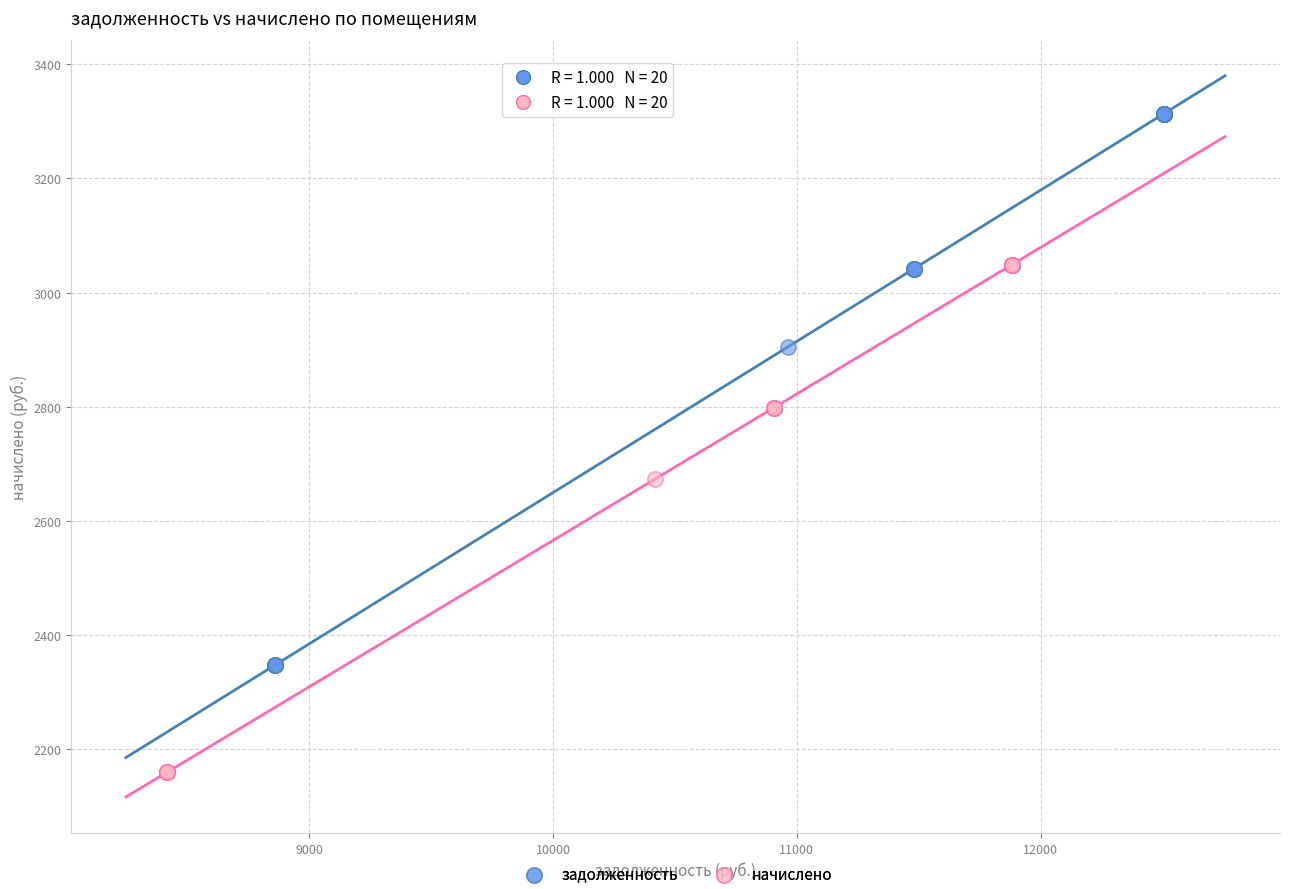

What are all the series names shown in the legend?

задолженность, начислено